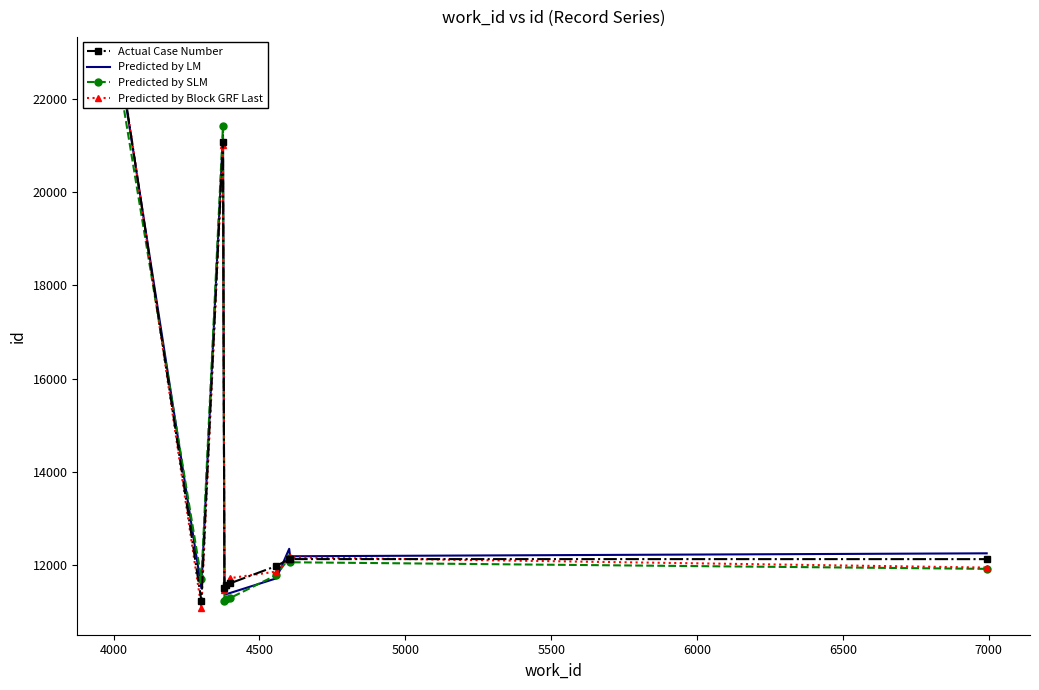

What is the smallest value displayed?

11085.8